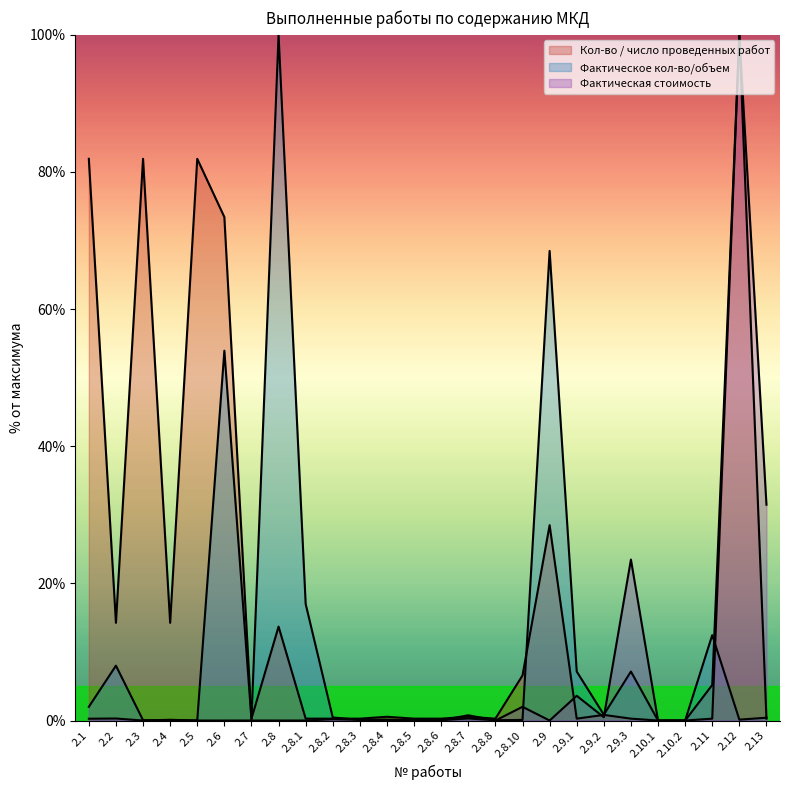

What is the difference between the Фактическая стоимость values at 2.8.3 and 2.1?

0.2